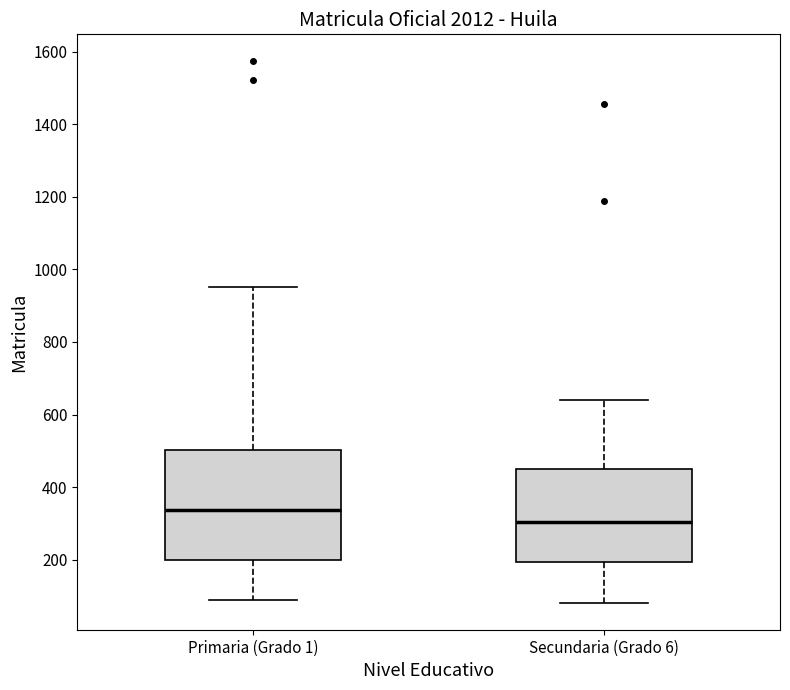

Which box is the tallest, from its lower edge to its upper edge?

Primaria (Grado 1)